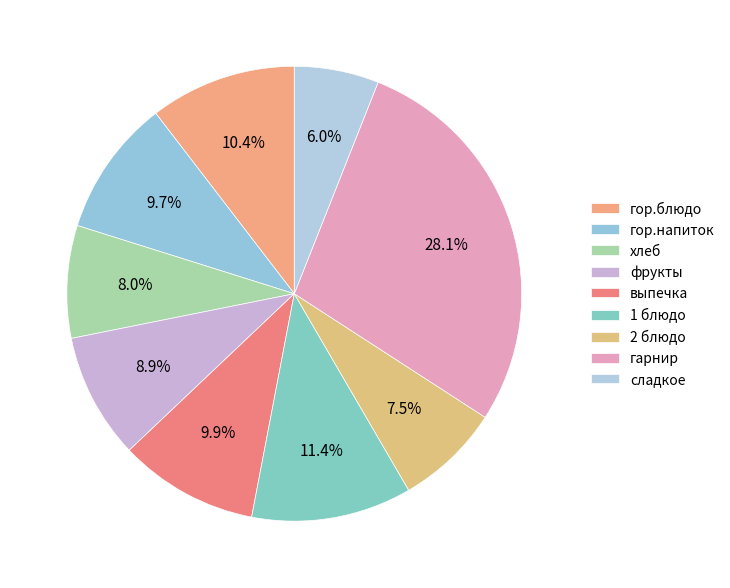

Which slice is the largest?

гарнир